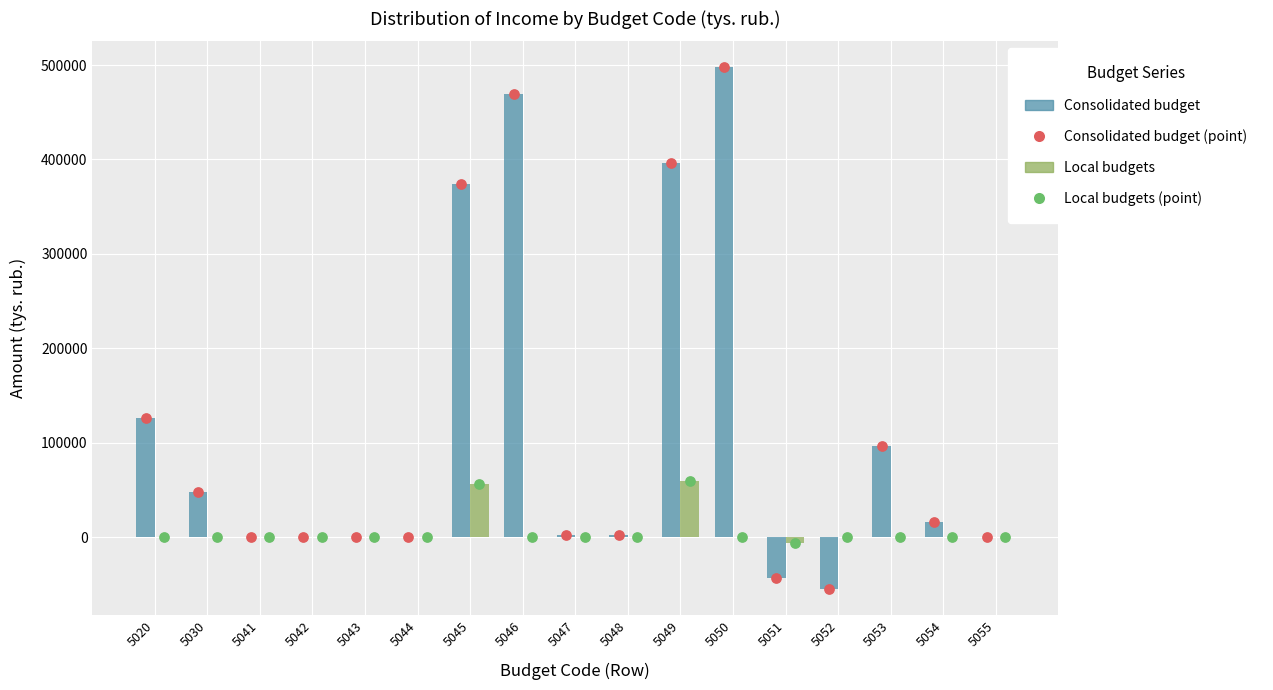

What is the total value across all series at 5045?

429803